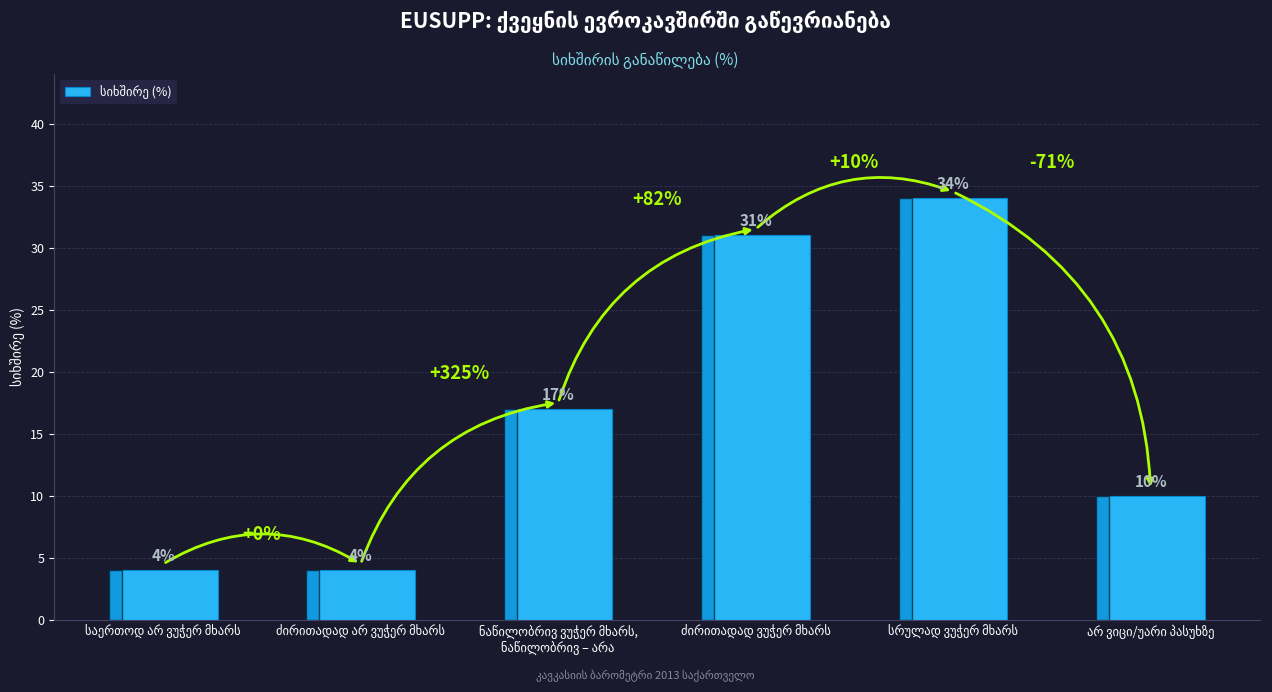

What is the greatest value displayed?

34